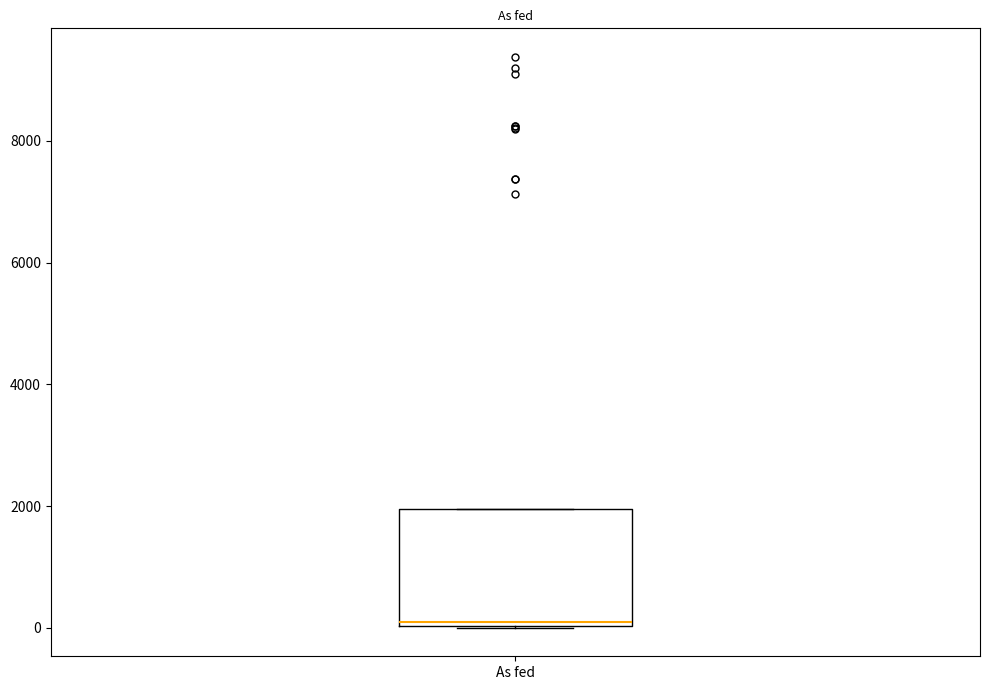

Where is the lower edge of the box for As fed on the y-axis? The values are not printed on the chart, so give them approximately, as read against the axis.

0